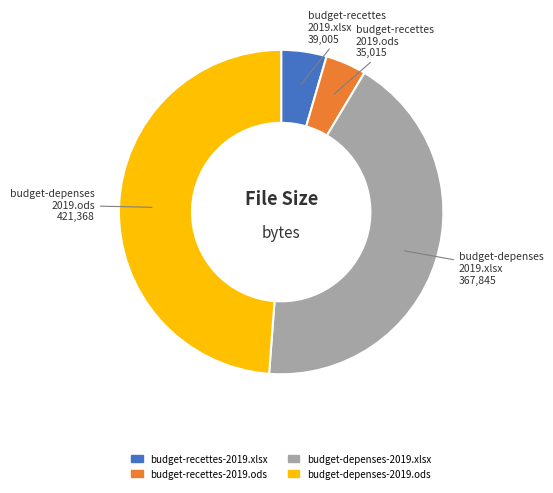

How many segments does this pie chart have?

4